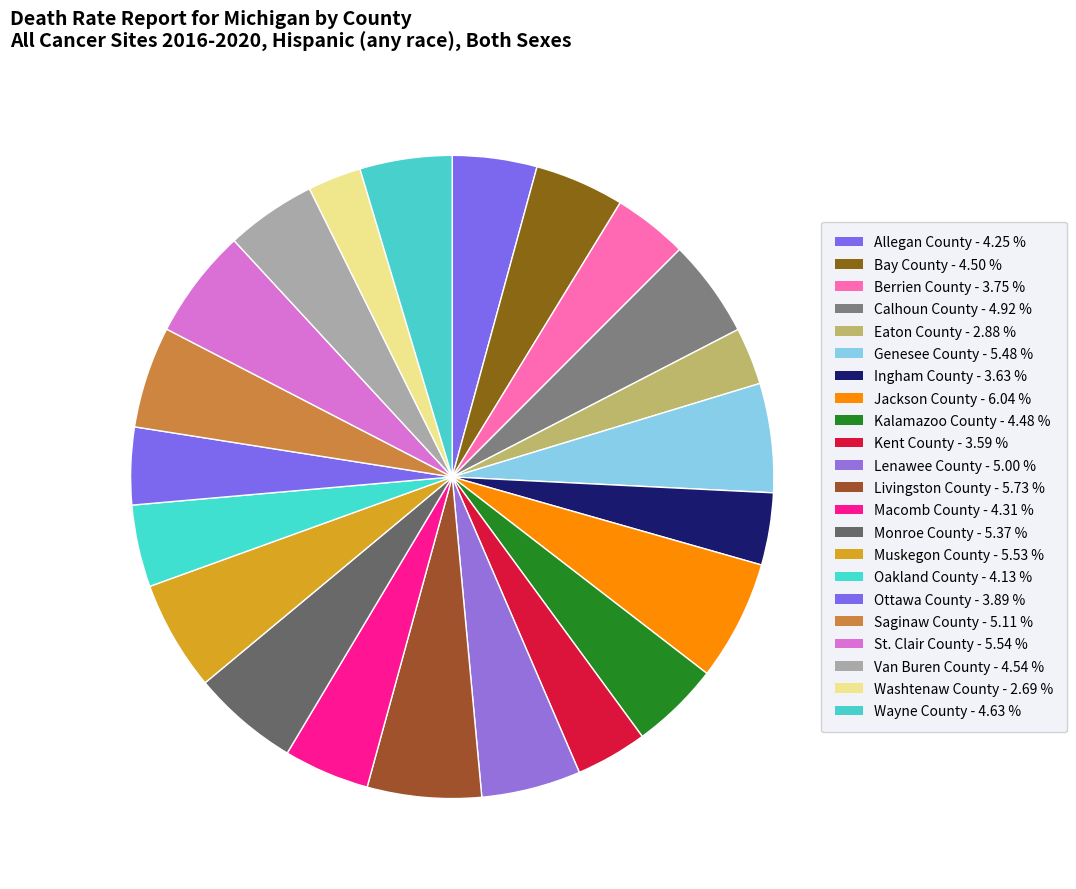

To the nearest percent, what is the combined percentage of Bay County and Kent County?

8%